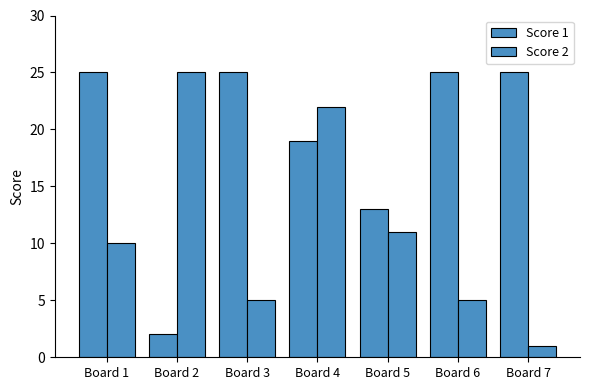

List the series in order of their overall mean, lowest first.

Score 2, Score 1